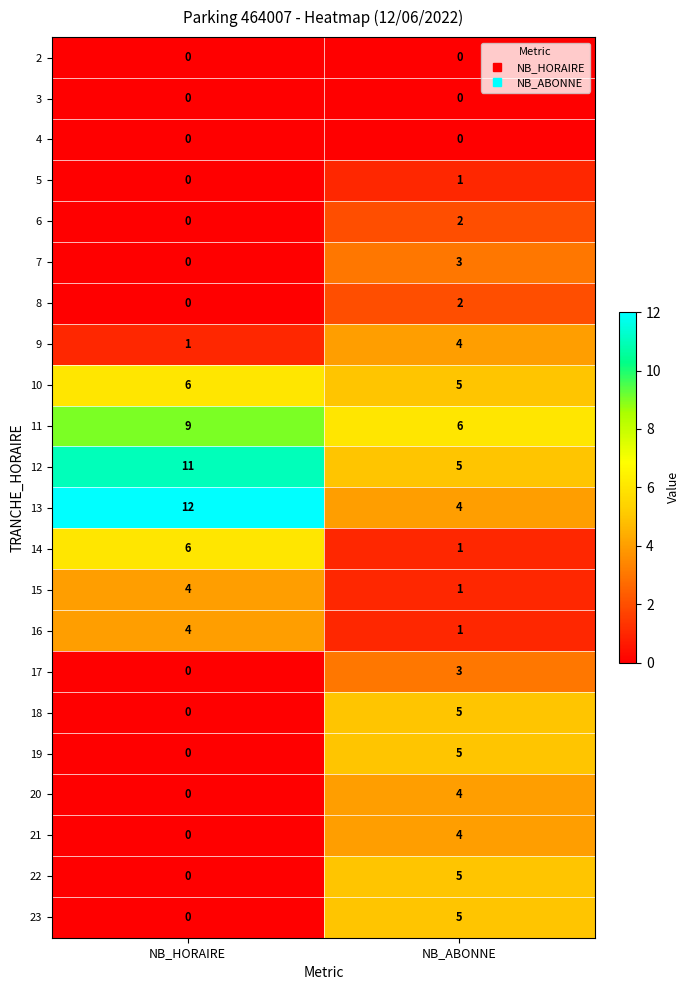

What is the maximum value shown in the chart?

12